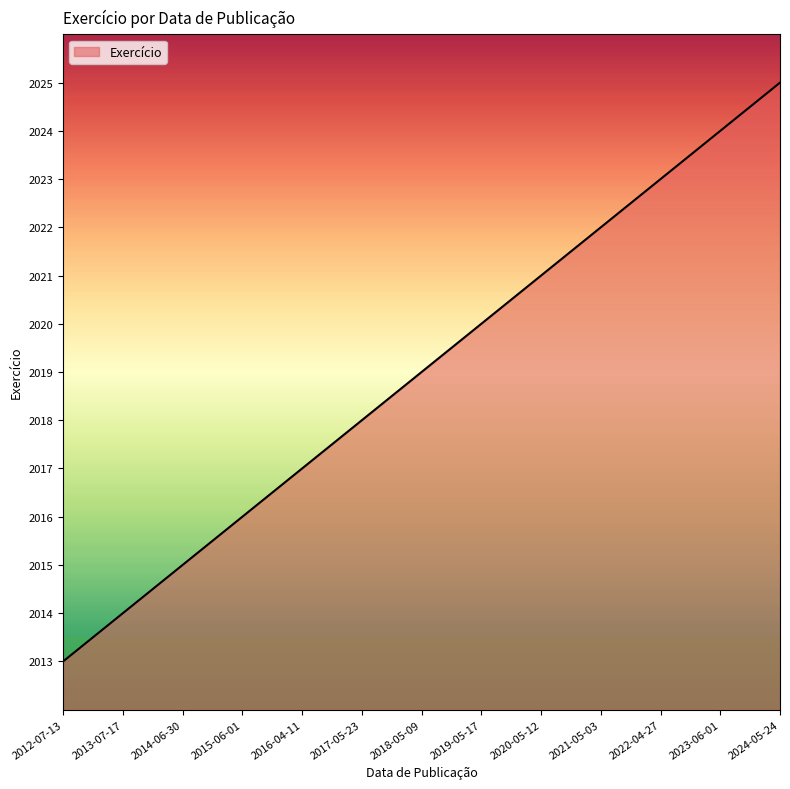

Which category has the highest value across all series?

2024-05-24